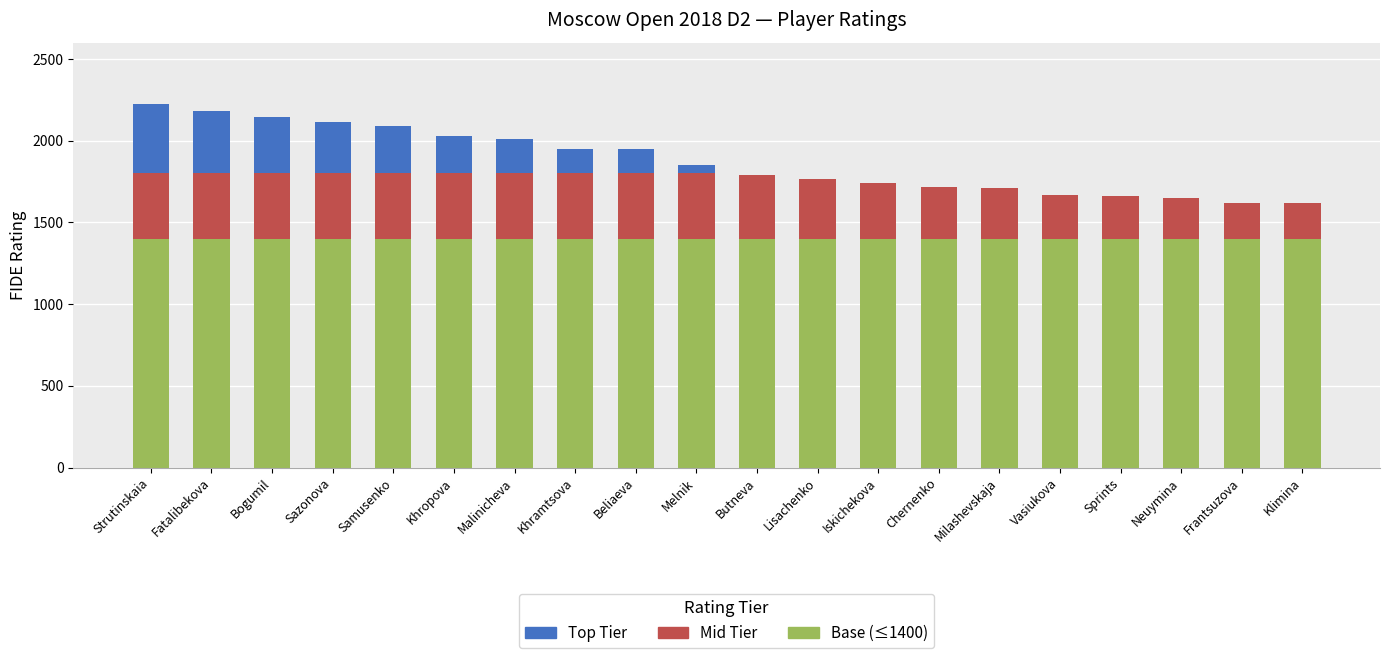

What is the sum of the Mid Tier values at Frantsuzova and Neuymina?

468